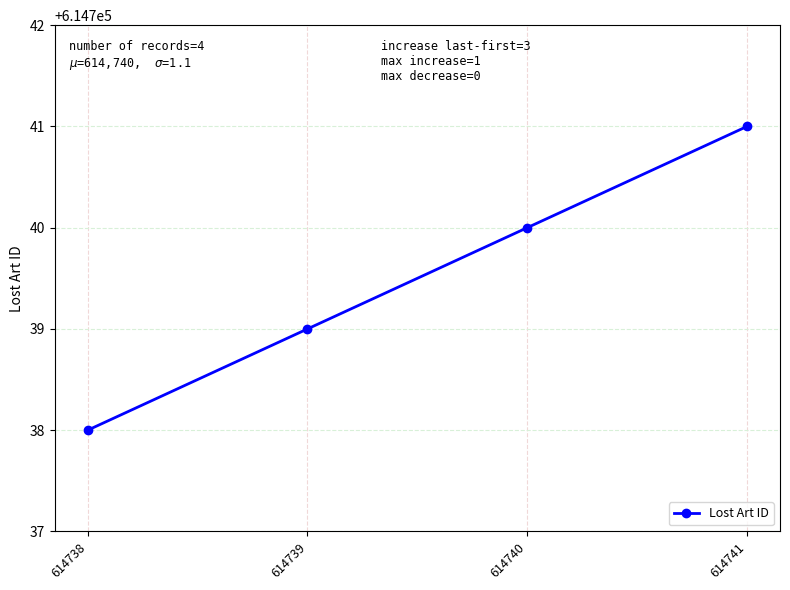

Rank the categories by value from highest to lowest.

614741, 614740, 614739, 614738